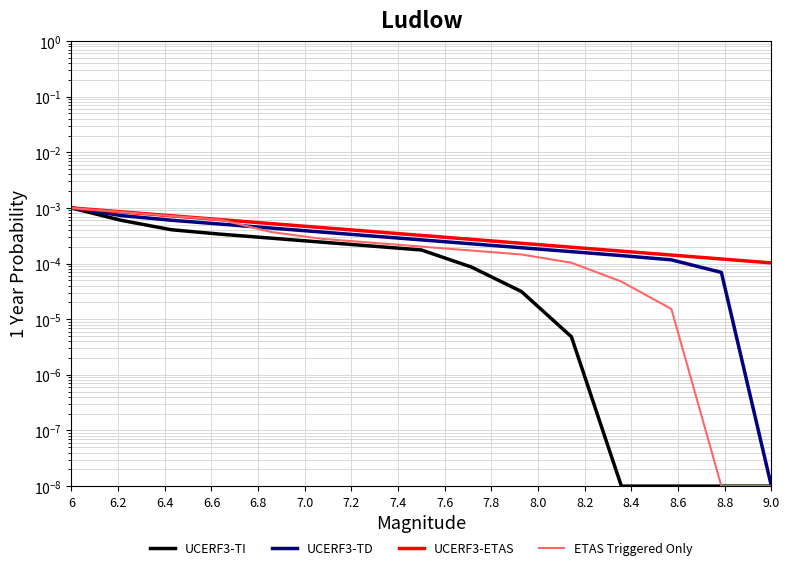

What is the label of the 9th point from the left?

7.6